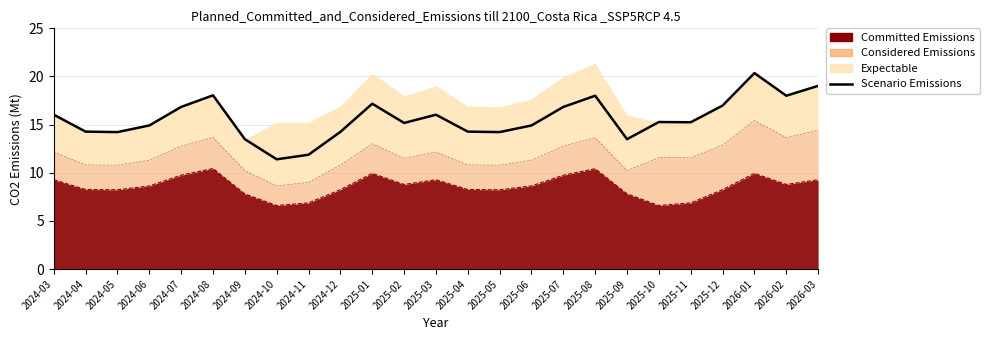

Does the chart have visible grid lines?

Yes